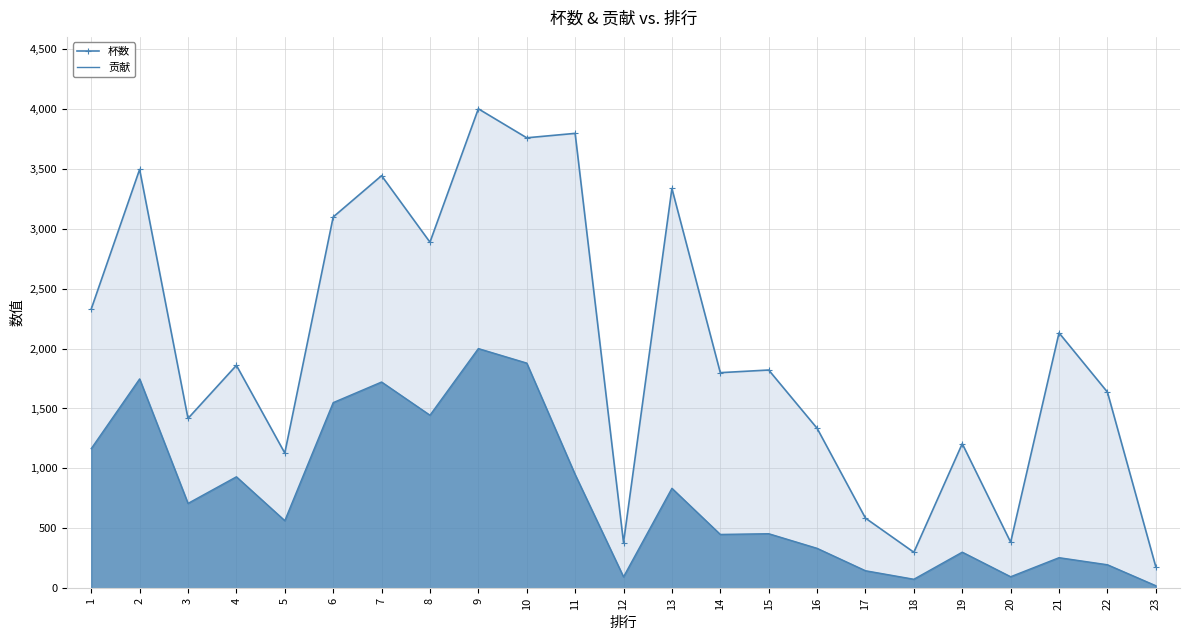

At which label is 杯数 closest to 2090?

21